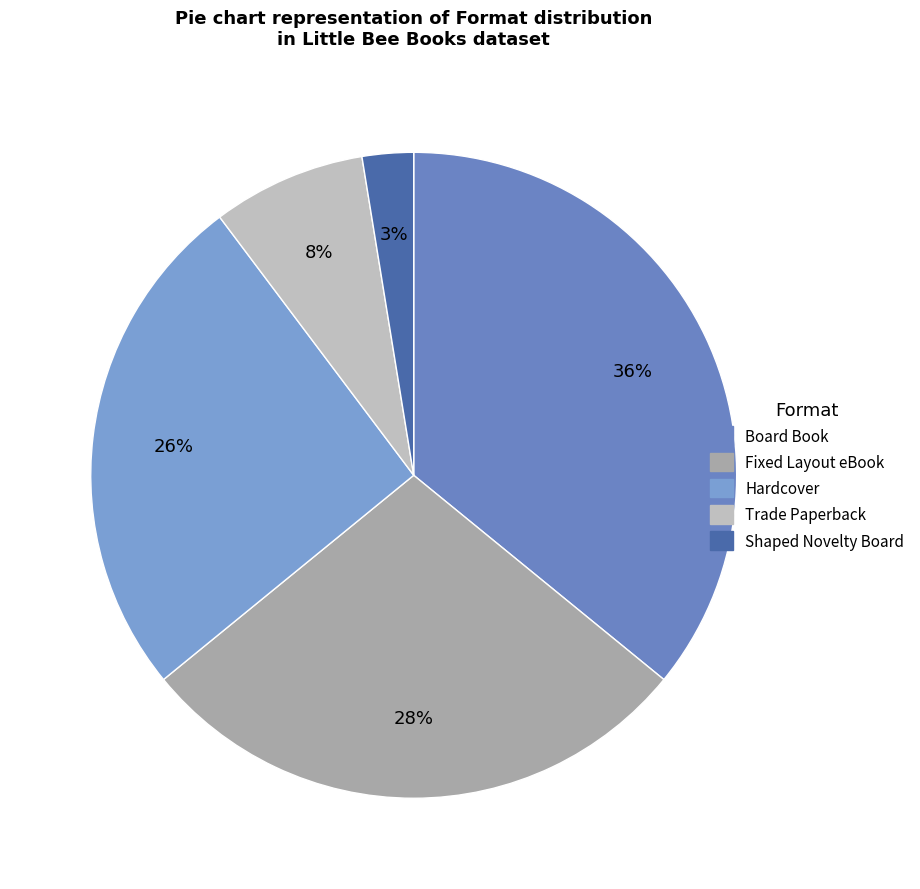

What is the largest slice in the pie chart?

Board Book